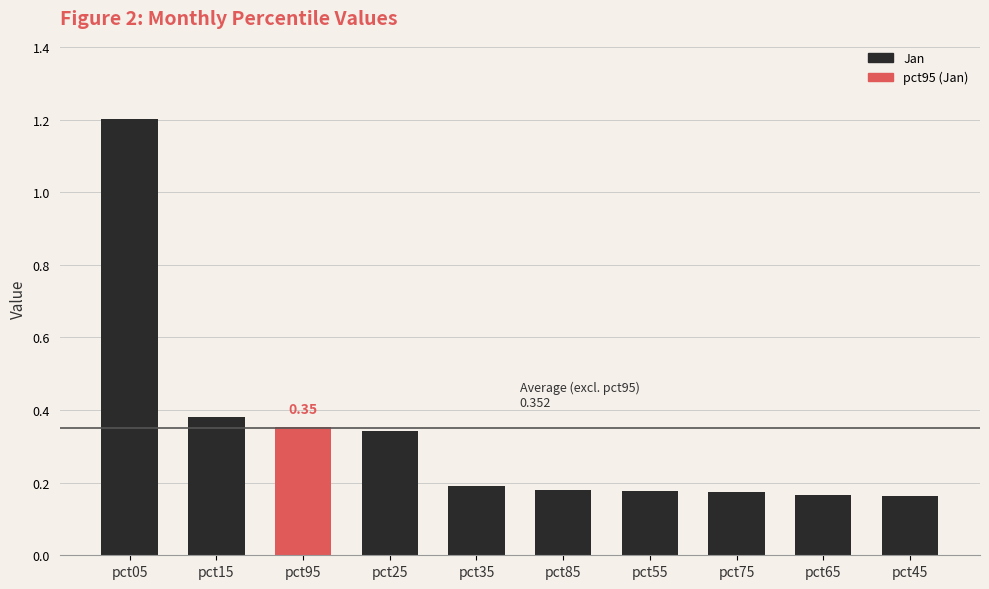

Is it true that the value at pct45 is 0.3?

False